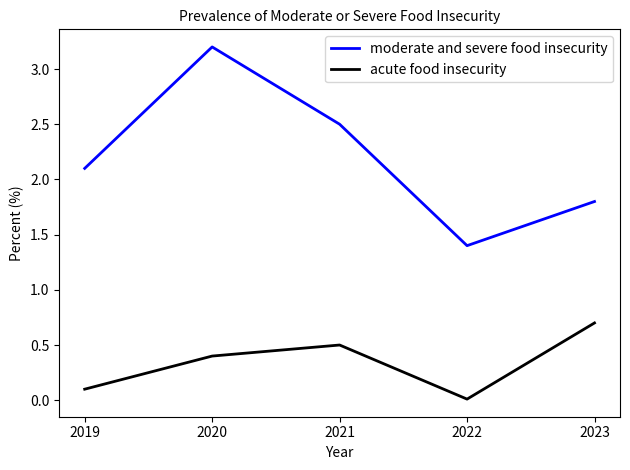

Is it true that moderate and severe food insecurity equals 2.1 at 2019?

True